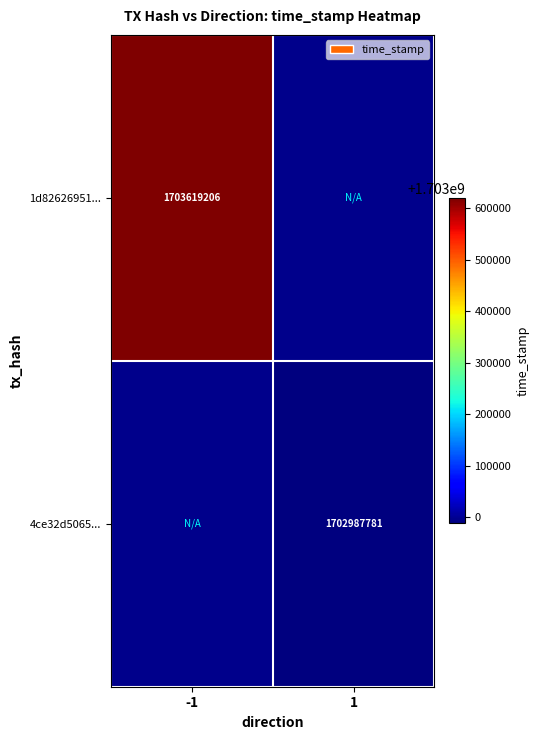

The 1d82626951... series shows 917550113 at -1. True or false?

False